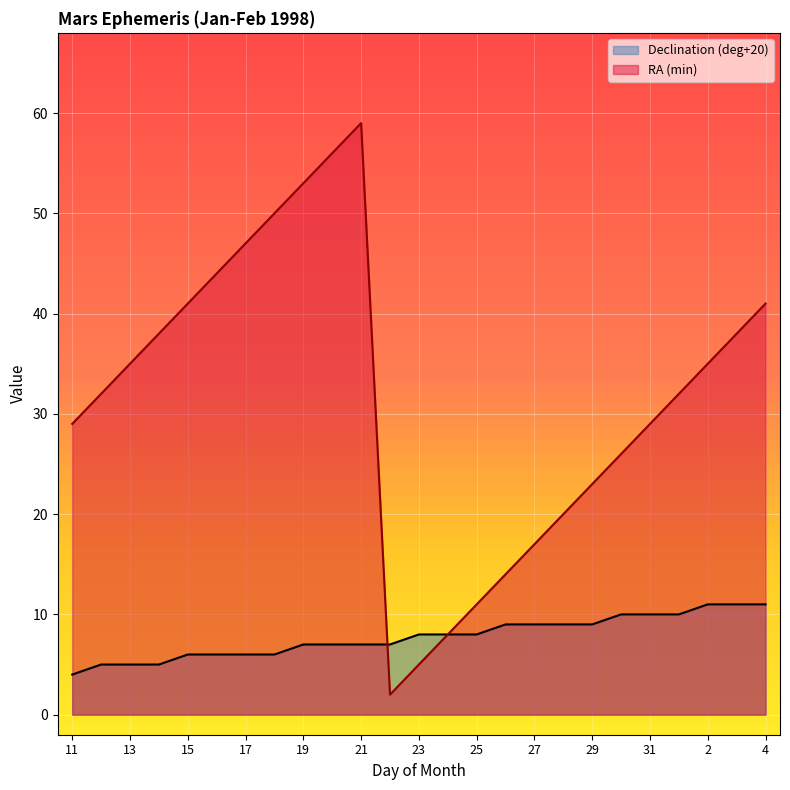

What is the label of the 22nd point from the left?

1